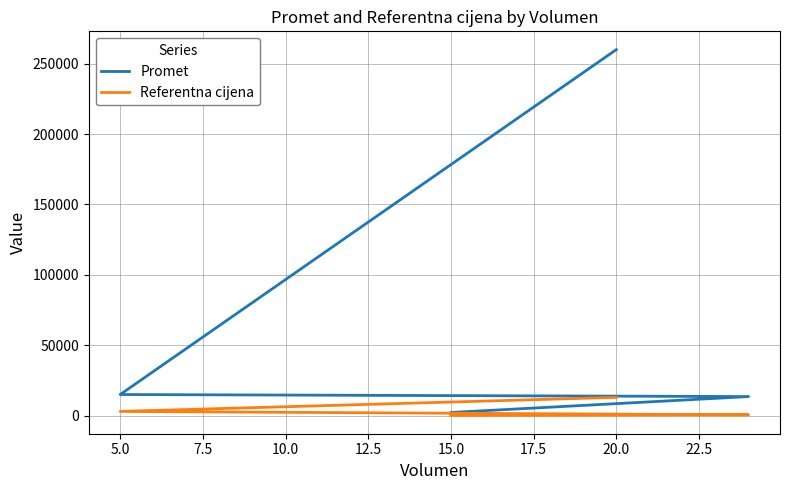

Which series has the widest spread of values?

Promet